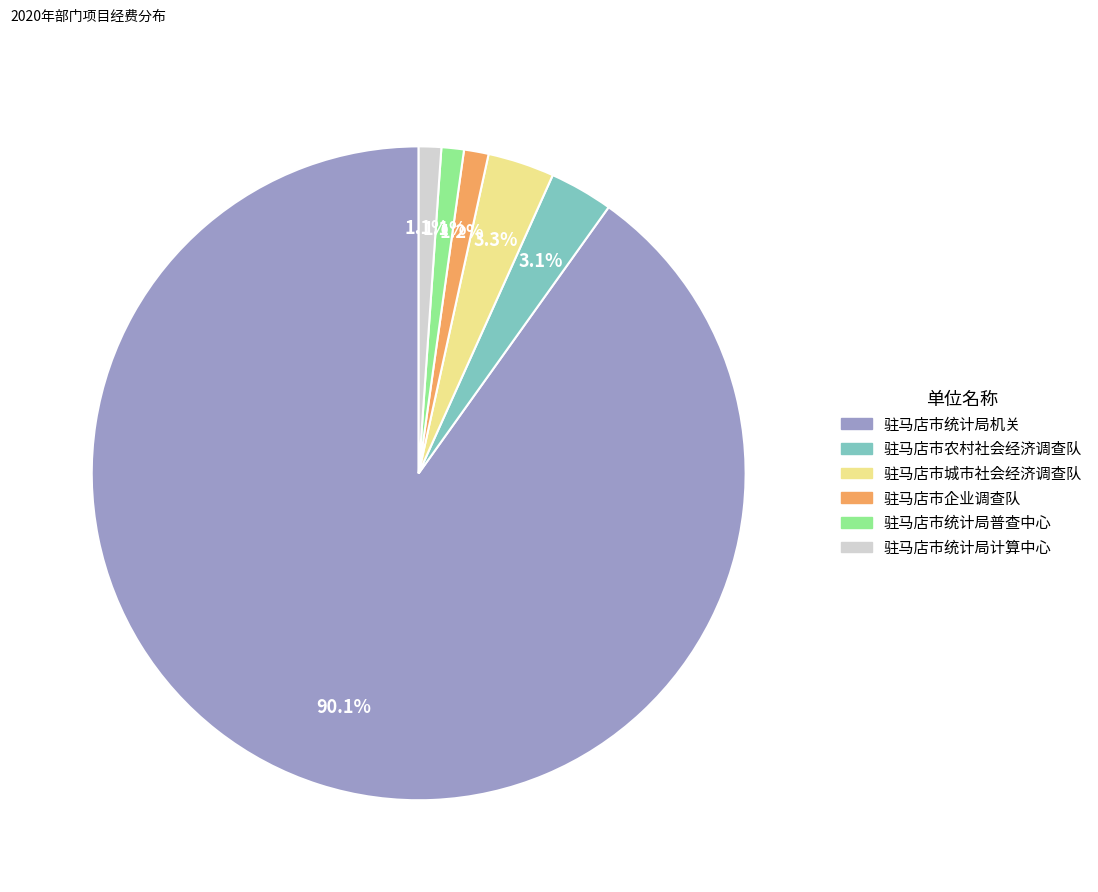

To the nearest percent, what is the difference between the largest and smallest slice percentages?

89%